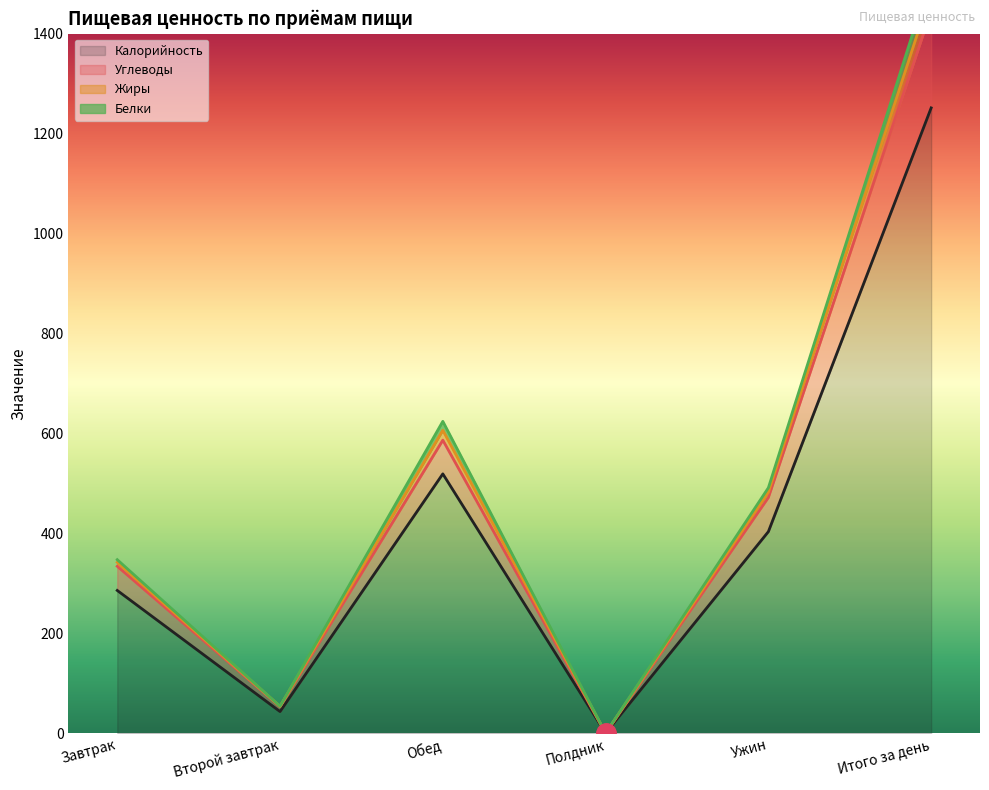

What is the value of the Калорийность point at the 2nd from the left?

53.5